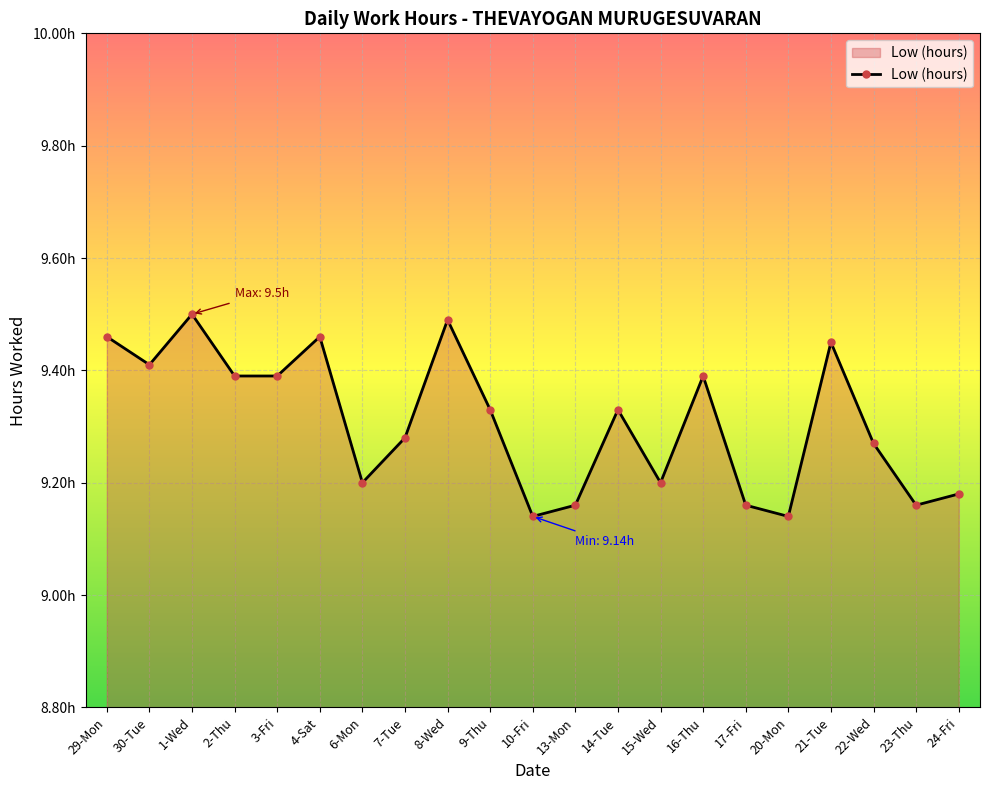

What is the value of the 5th point from the left?

9.4